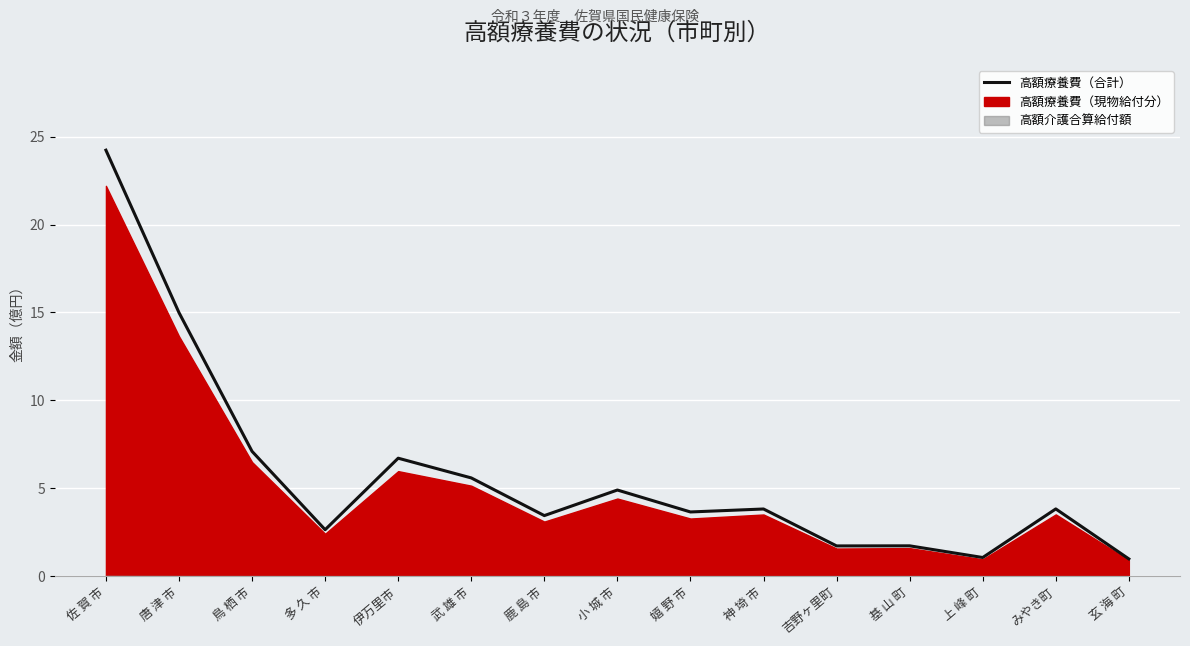

What is the minimum value shown in the chart?

1.0